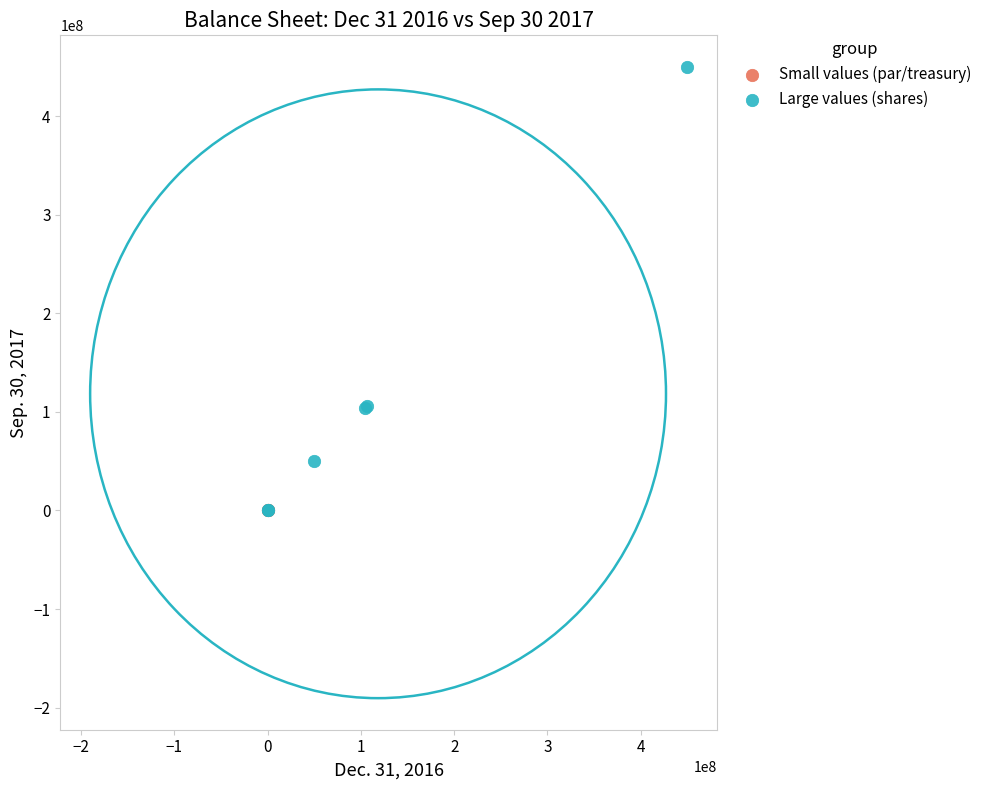

Which series has the widest spread of Y values?

Large values (shares)